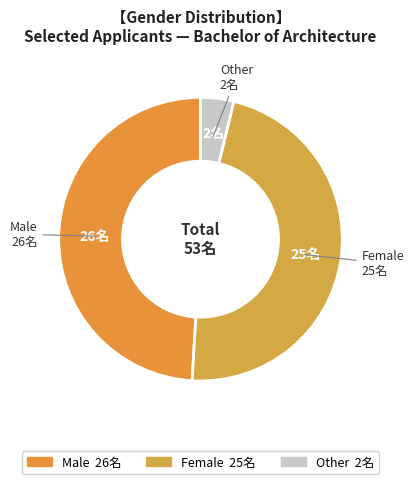

Does any single category account for the majority?

No